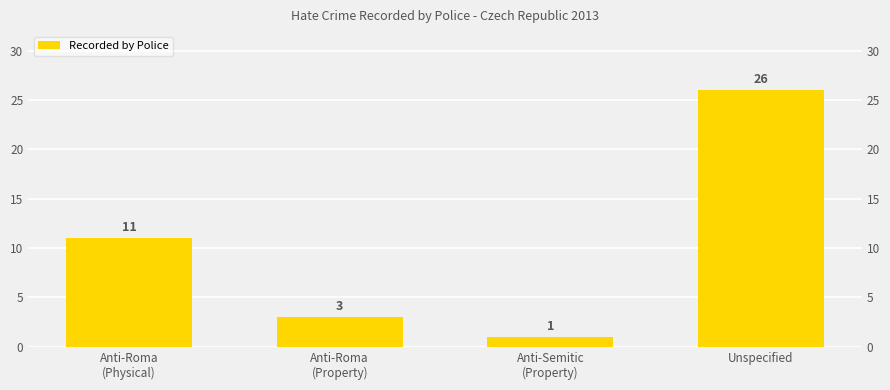

Does the chart contain any negative values?

No